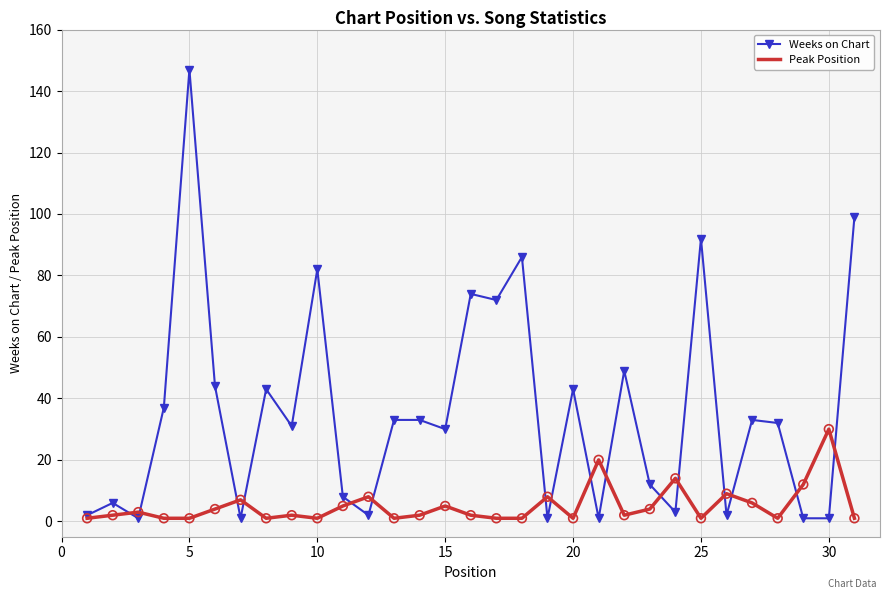

Which series has the widest spread of values?

Weeks on Chart